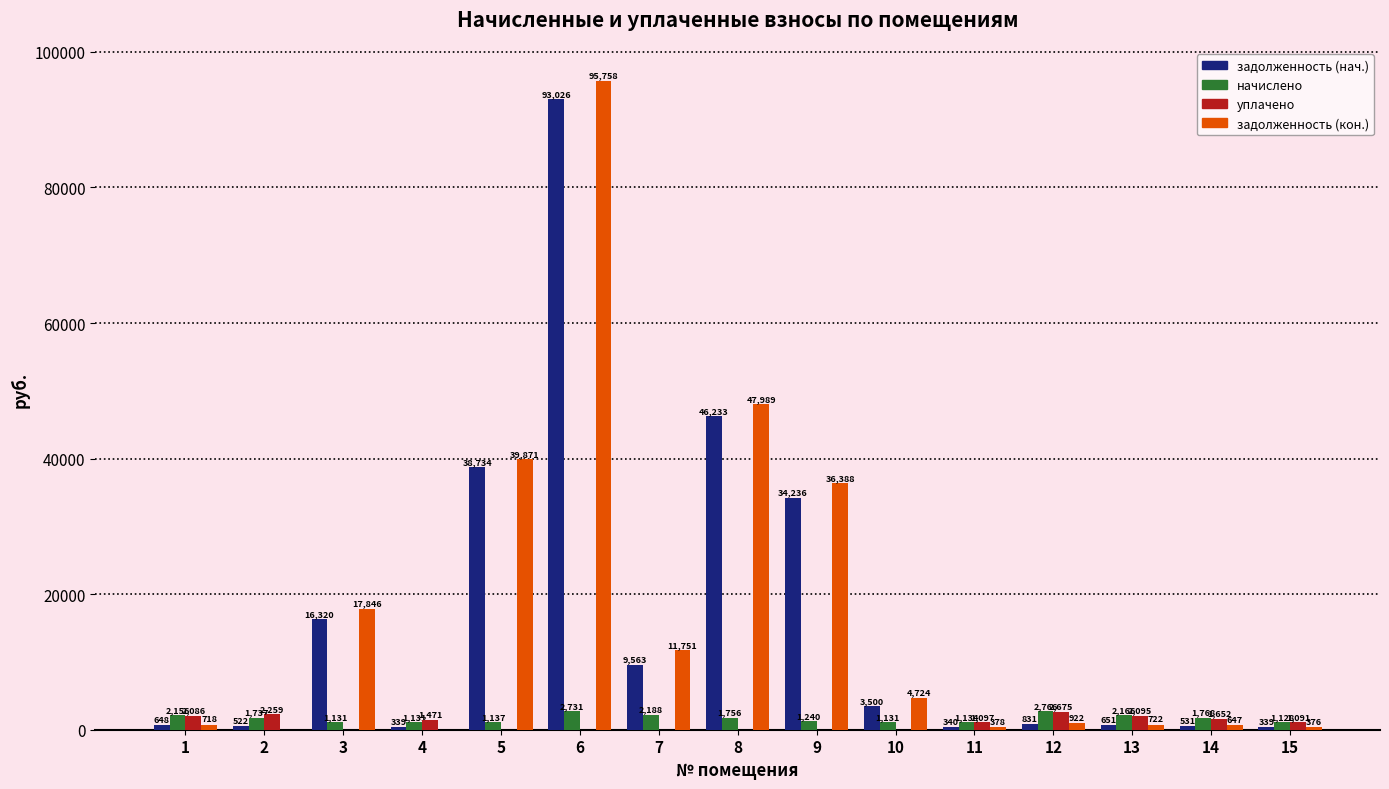

Are the bars grouped side by side (vs. stacked)?

Yes